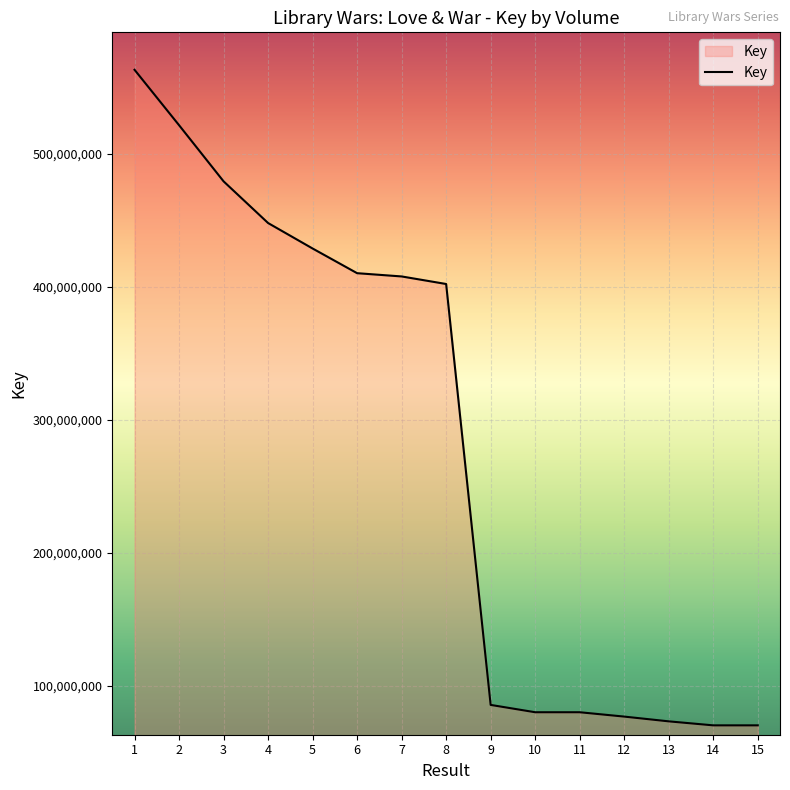

What is the difference between the maximum and minimum values?

492520133